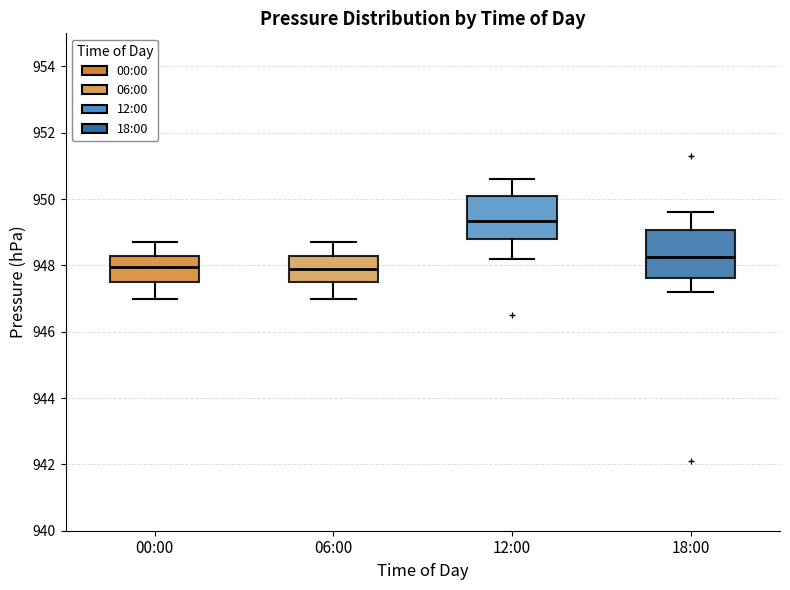

Where does the lower whisker of the box for 18:00 end on the y-axis? The values are not printed on the chart, so give them approximately, as read against the axis.

947.2